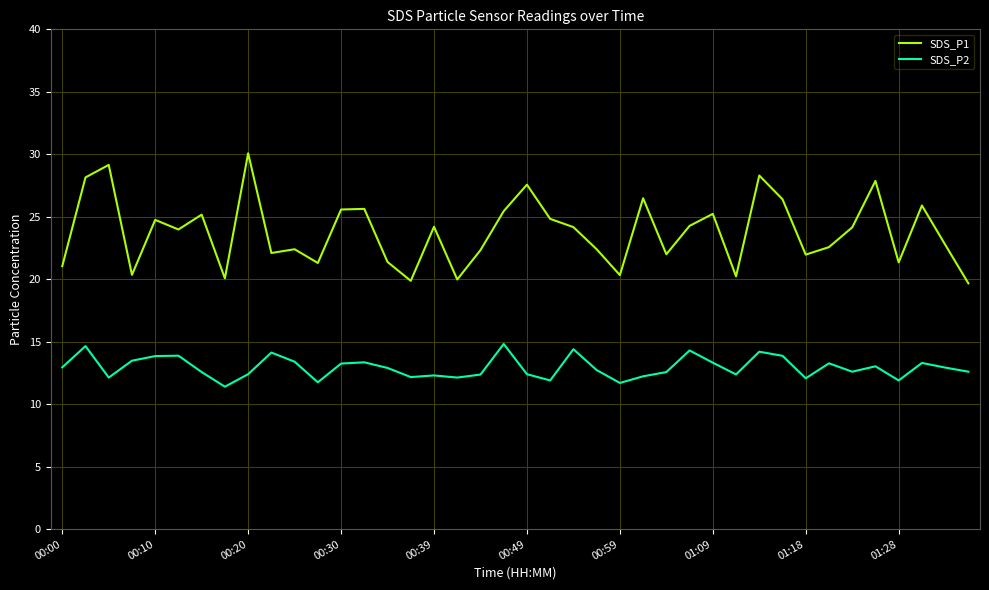

Which series has the largest range (max minus min)?

SDS_P1